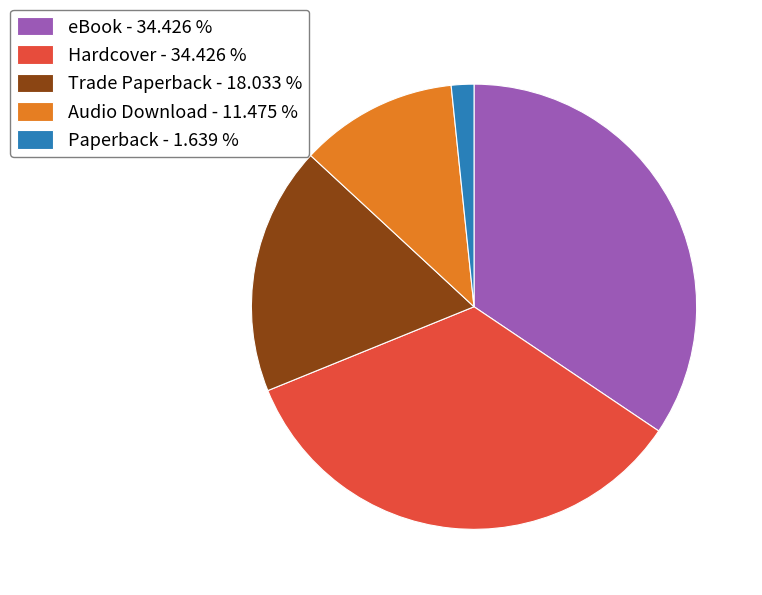

Between Audio Download - 11.475 % and Hardcover - 34.426 %, which is larger?

Hardcover - 34.426 %